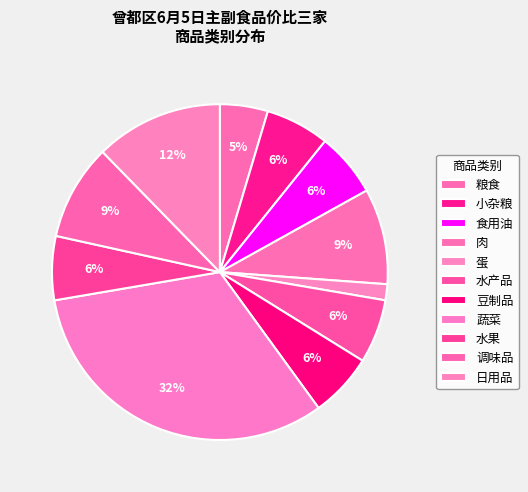

Count the number of slices in the pie.

11